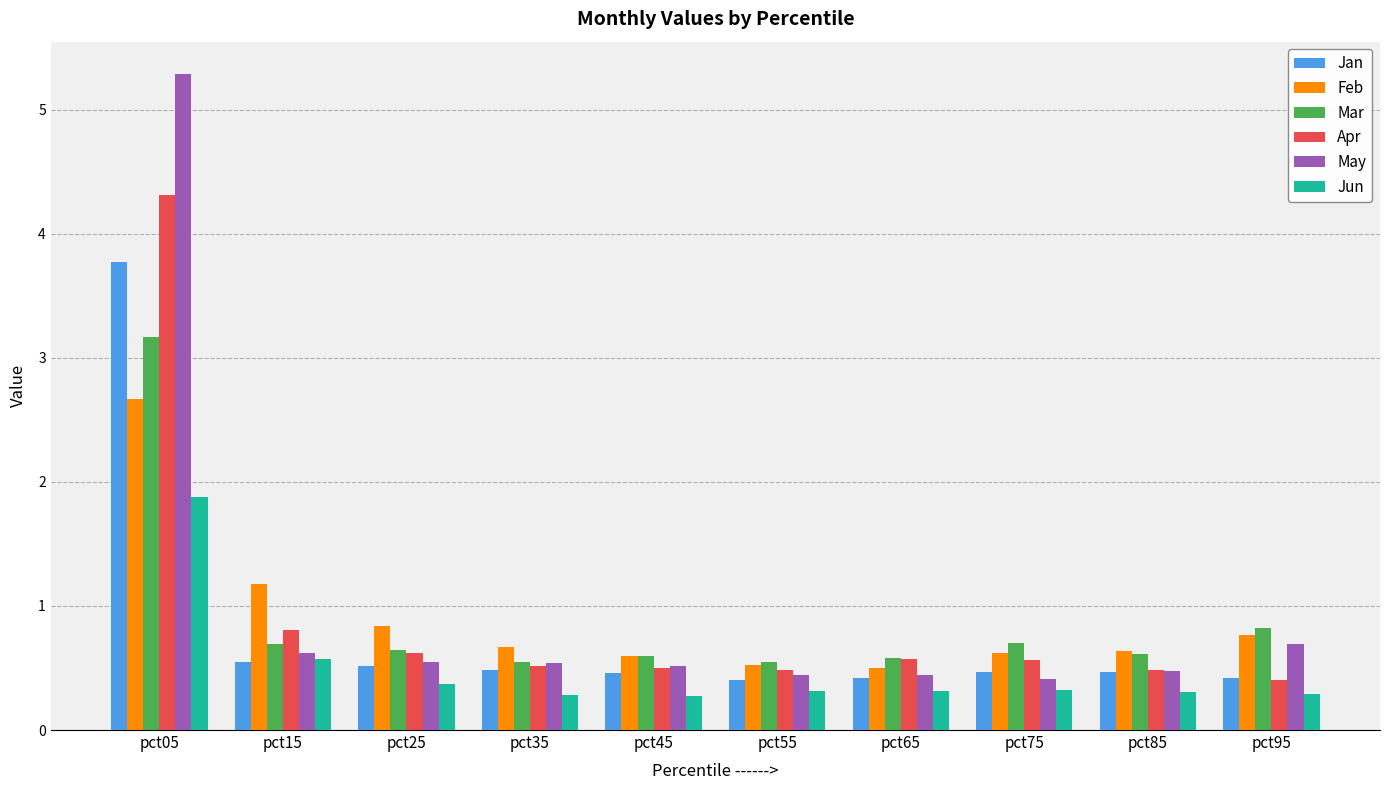

Which series has the widest spread of values?

May